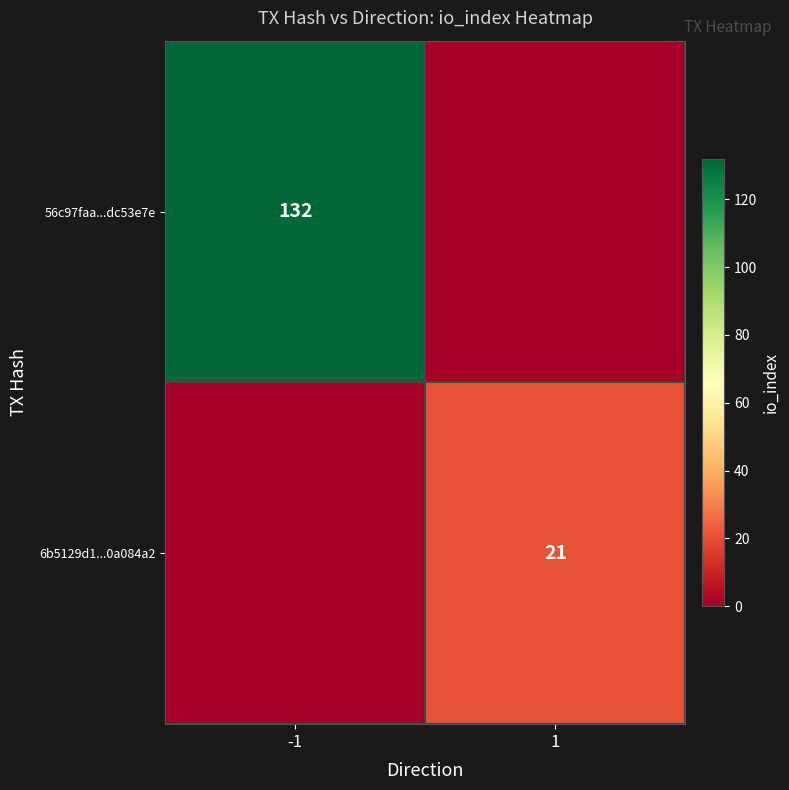

At how many categories does at least one series exceed 12?

2